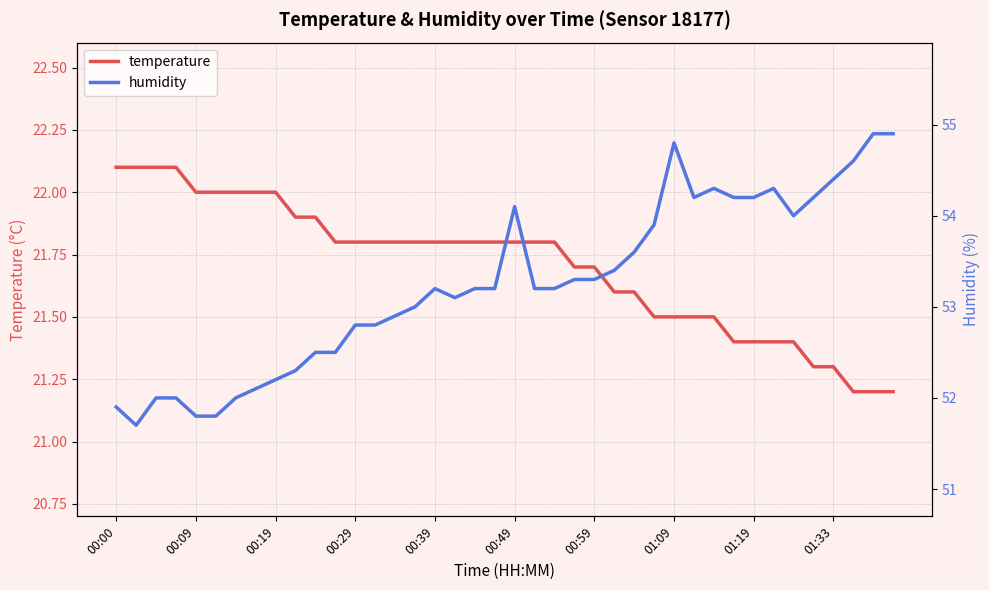

True or false: temperature and humidity intersect in this chart.

False